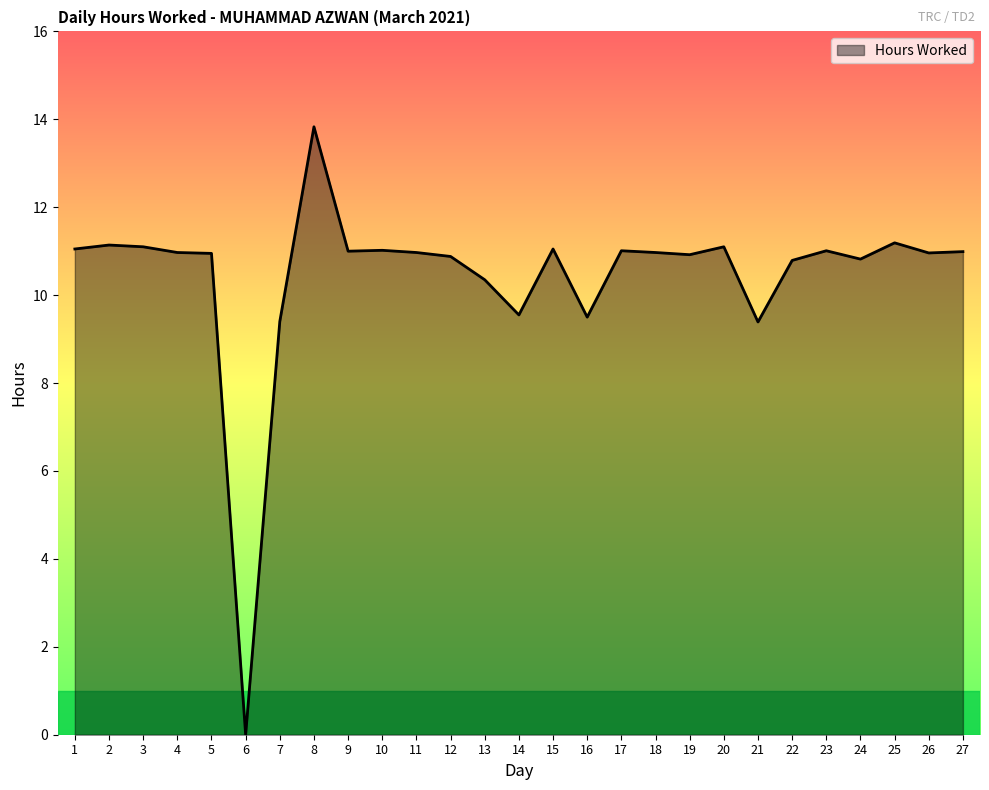

The chart shows a value of 10.3 at 13. True or false?

True